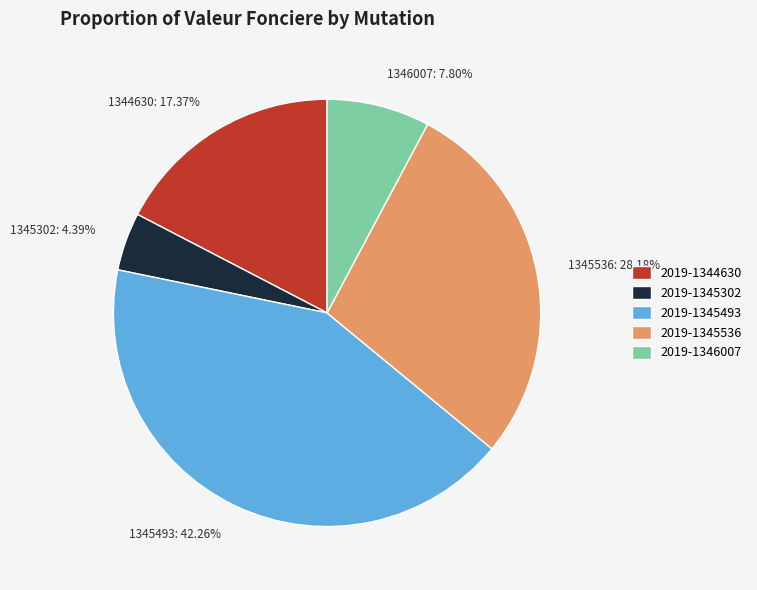

Combined, do 2019-1346007 and 2019-1344630 account for over 50%?

No